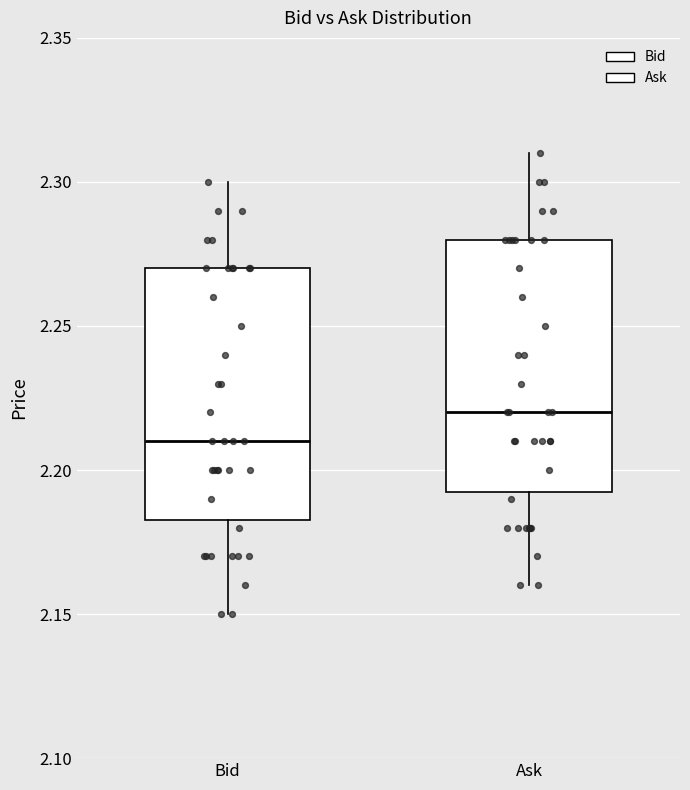

Reading left to right, read every box against the y-axis: the position of its median line, the range the box covers, and the ends of its whiskers. The values are not printed on the chart, so give them approximately, as read against the axis.

Bid: median 2.210, box 2.185 to 2.270, whiskers 2.150 to 2.300
Ask: median 2.220, box 2.195 to 2.280, whiskers 2.160 to 2.310